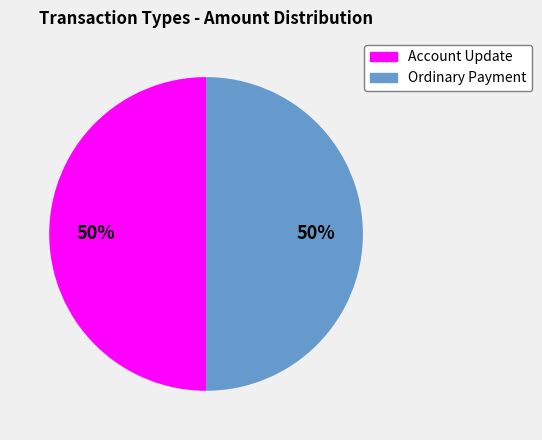

Is it true that Account Update is 40% of the pie?

False